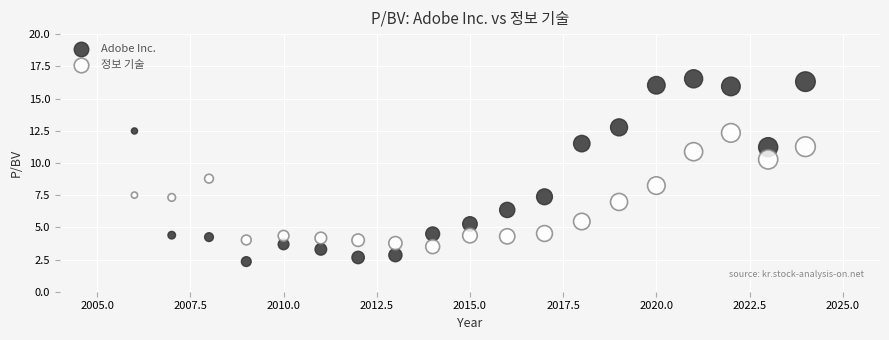

What are all the series names shown in the legend?

Adobe Inc., 정보 기술